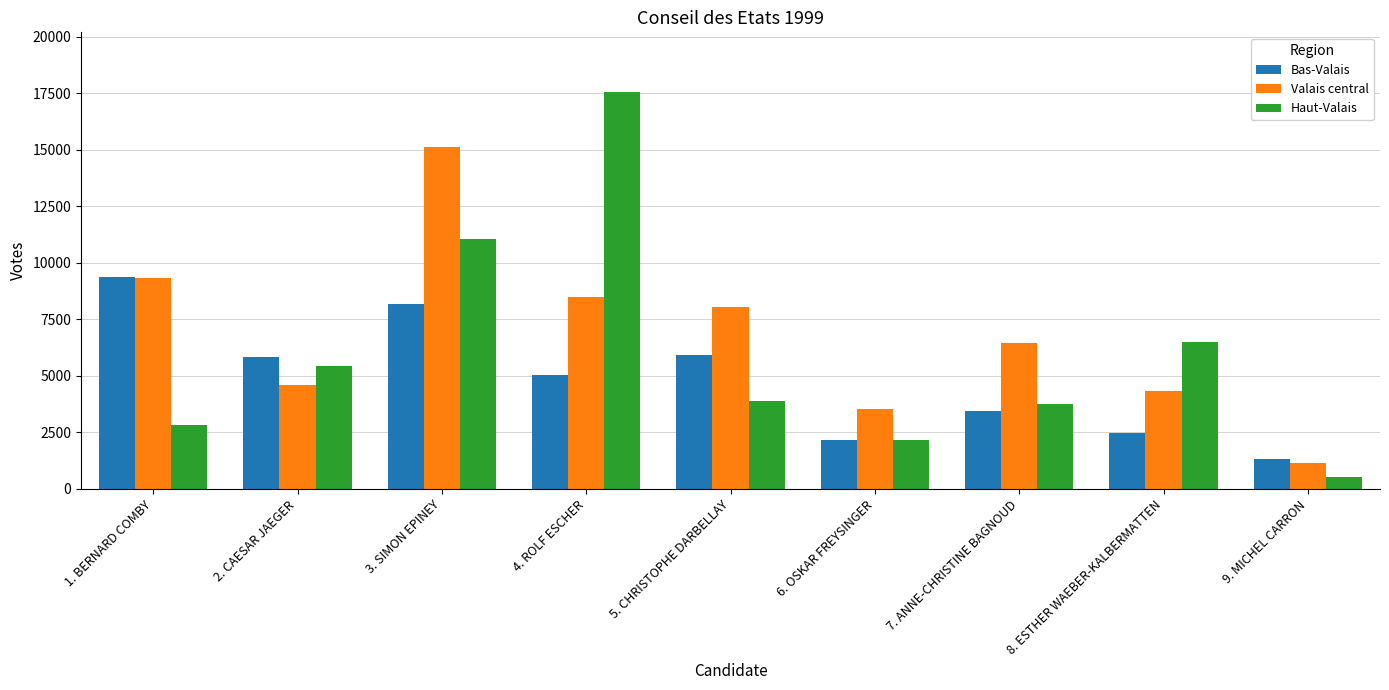

What is the total value across all series at 4. ROLF ESCHER?

31087